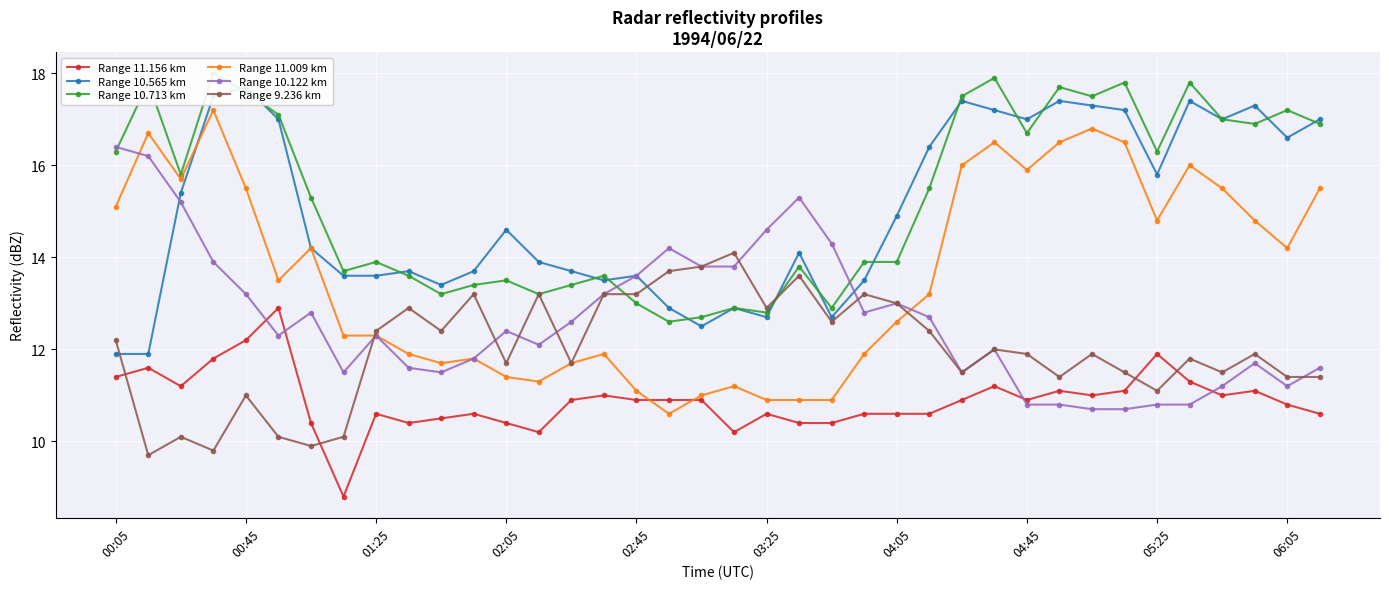

Between 14 and 26, which series saw the biggest shift?

Range 11.009 km